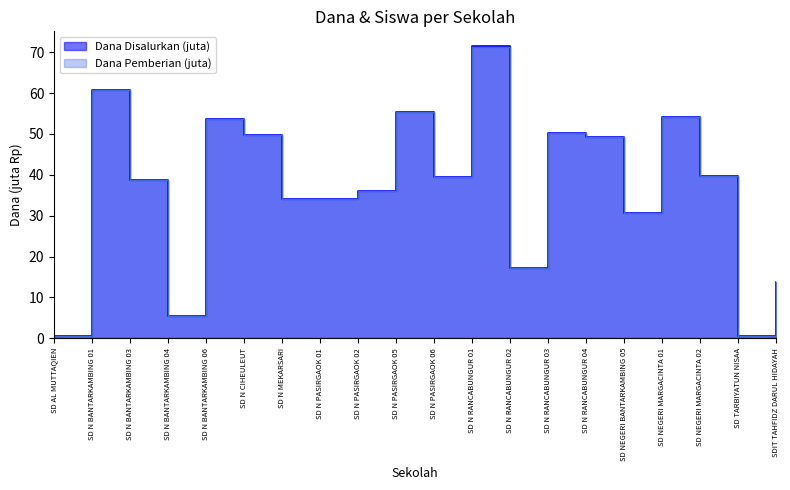

How many distinct data groups are displayed?

2